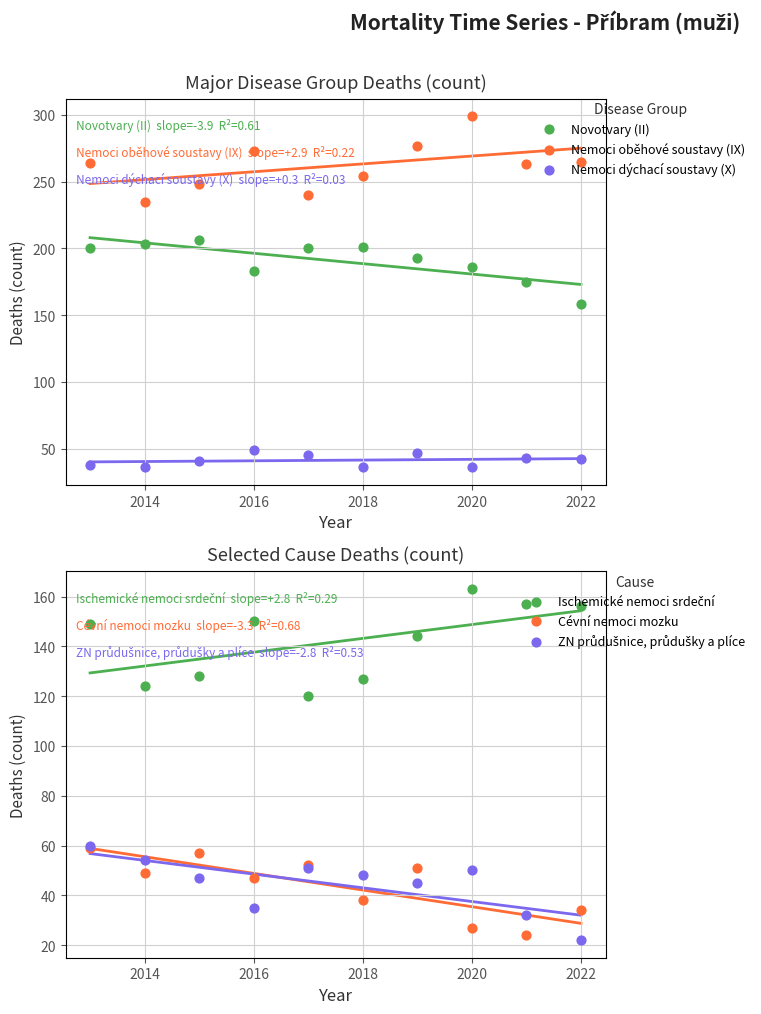

Which series contains the highest Y value?

Nemoci oběhové soustavy (IX)